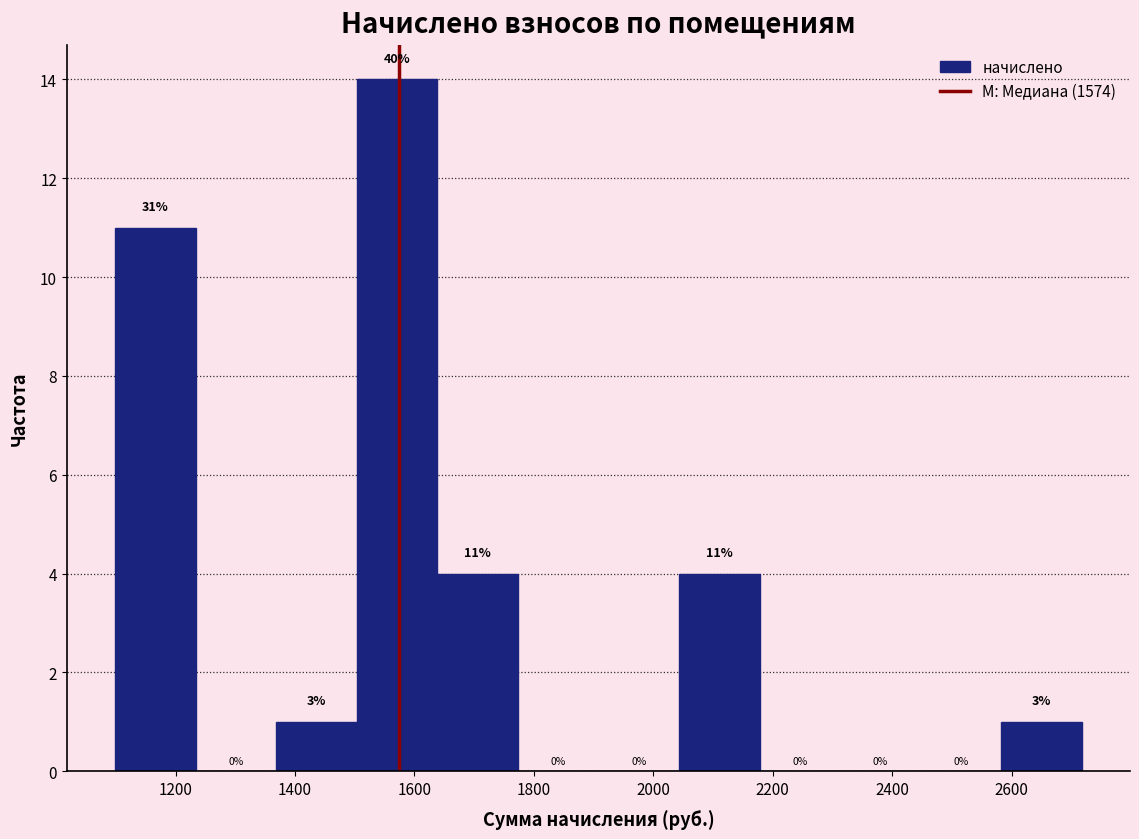

Over which range of the x-axis is the bar tallest?

1500 to 1640